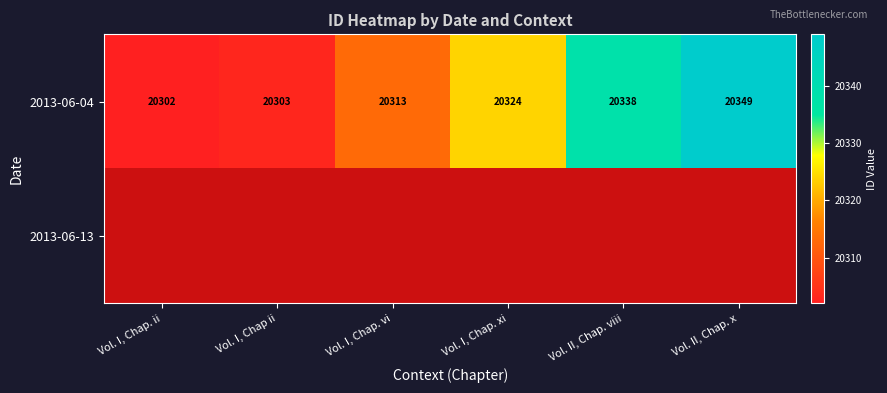

Which category has the lowest value across all series?

Vol. I, Chap. ii